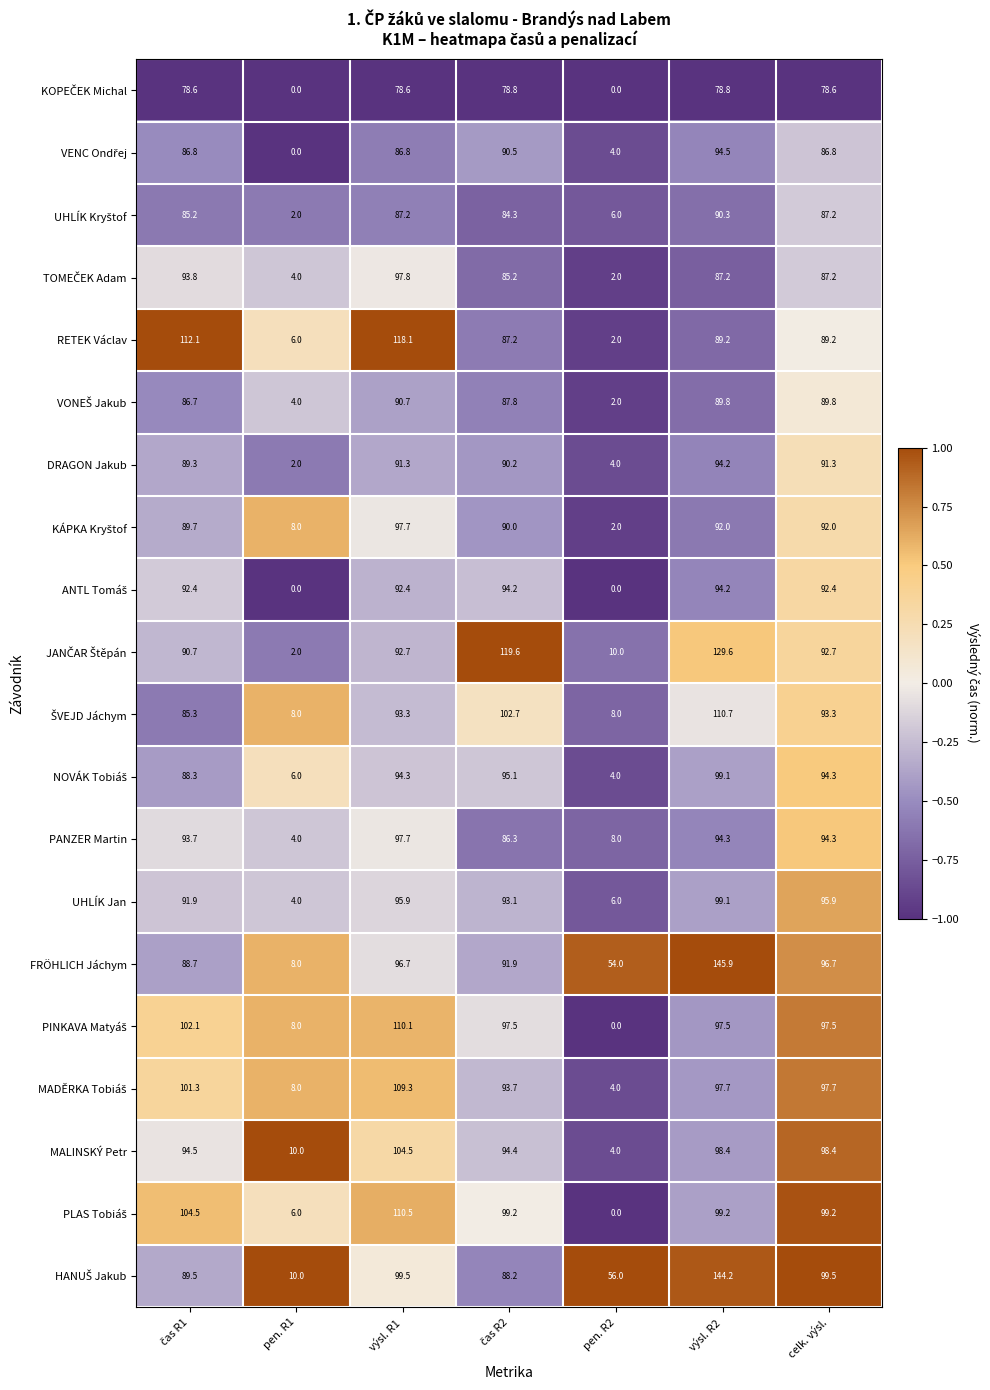

Which series has the largest range (max minus min)?

FRÖHLICH Jáchym